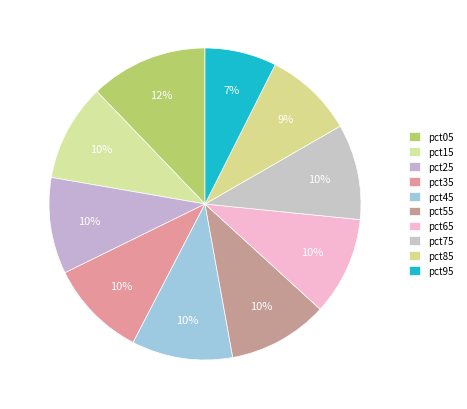

What percentage do pct05 and pct25 together represent?

22.2%